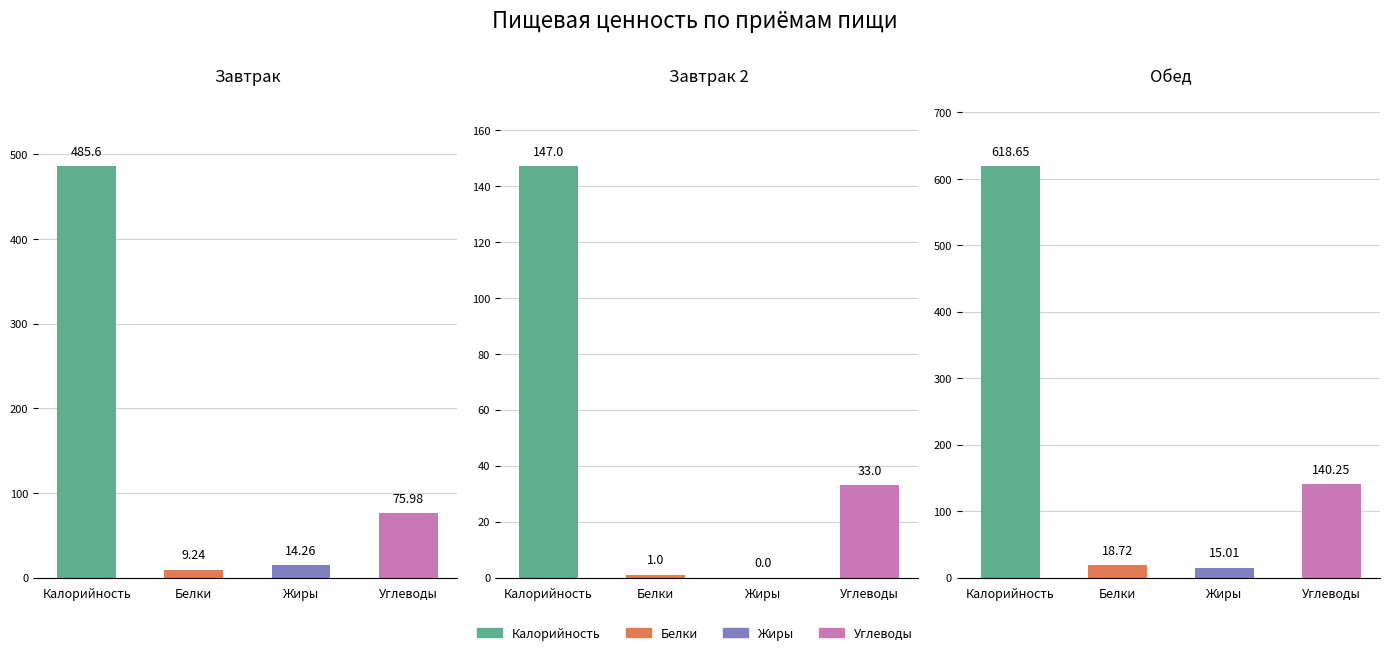

True or false: Белки has a value of 18.7 at 2.

True